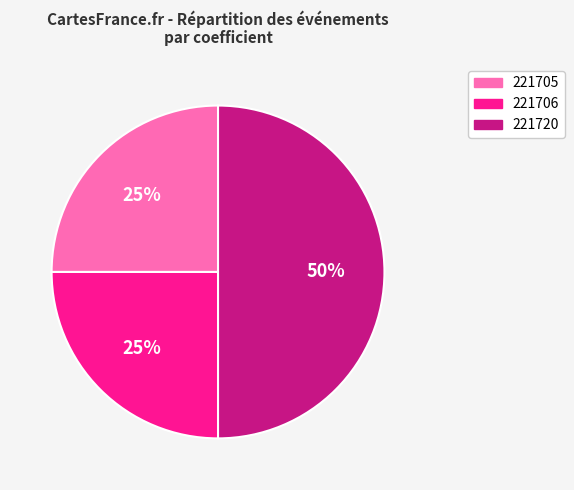

Count the number of slices in the pie.

3